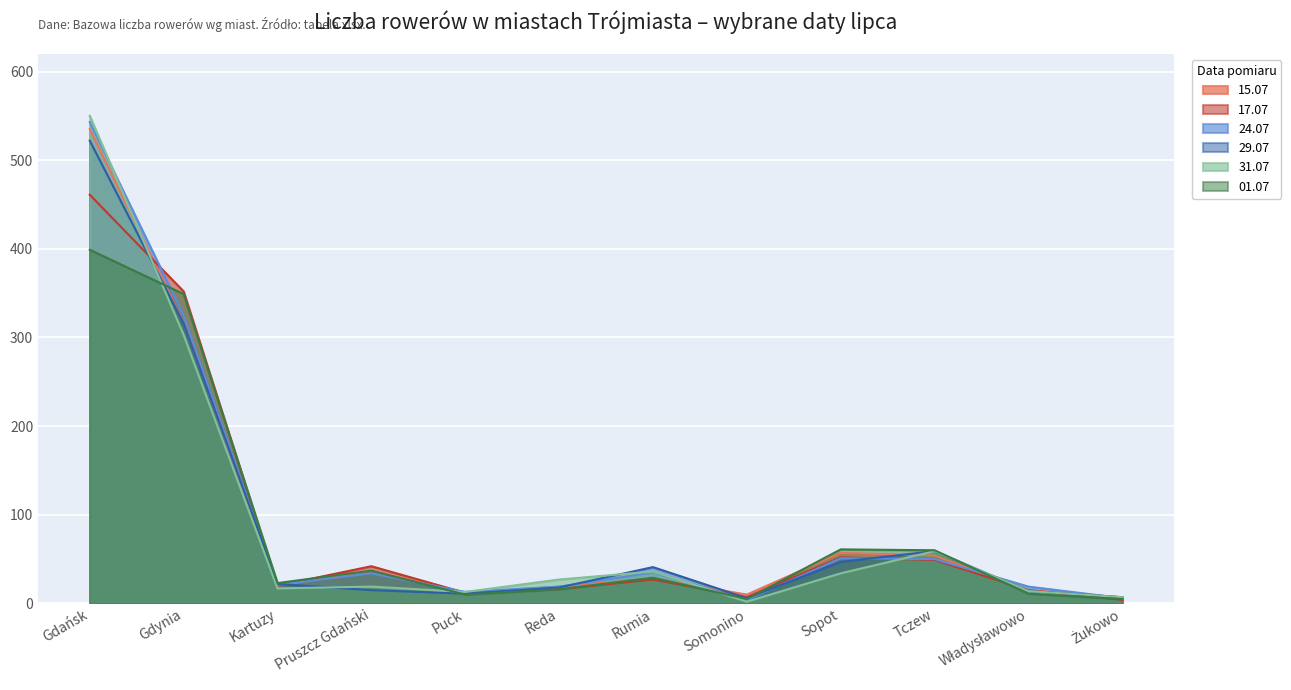

List the series in order of their peak value, highest first.

31.07, 24.07, 15.07, 29.07, 17.07, 01.07